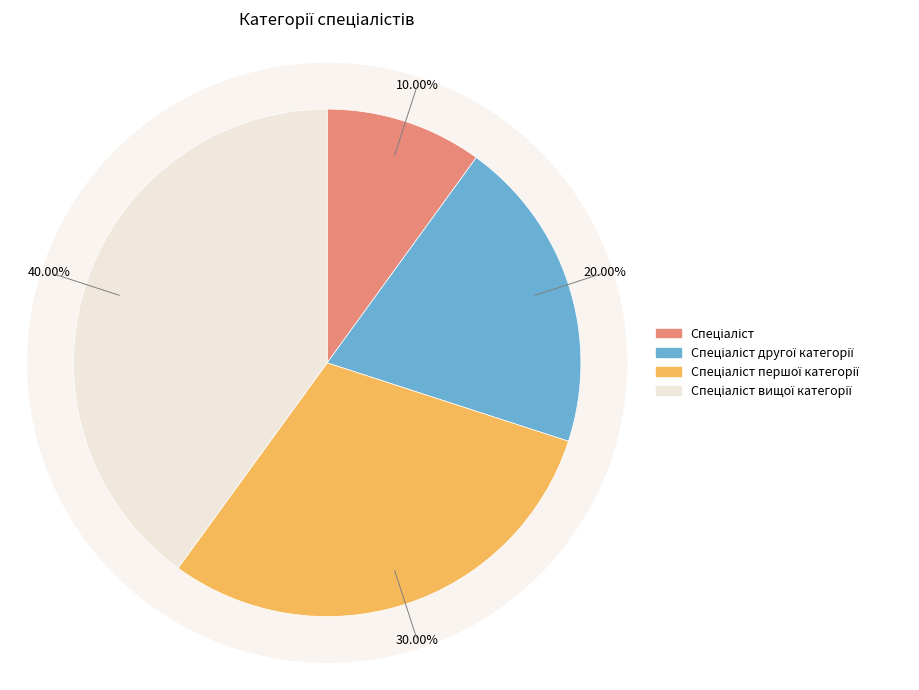

What is the smallest slice in the pie chart?

Спеціаліст